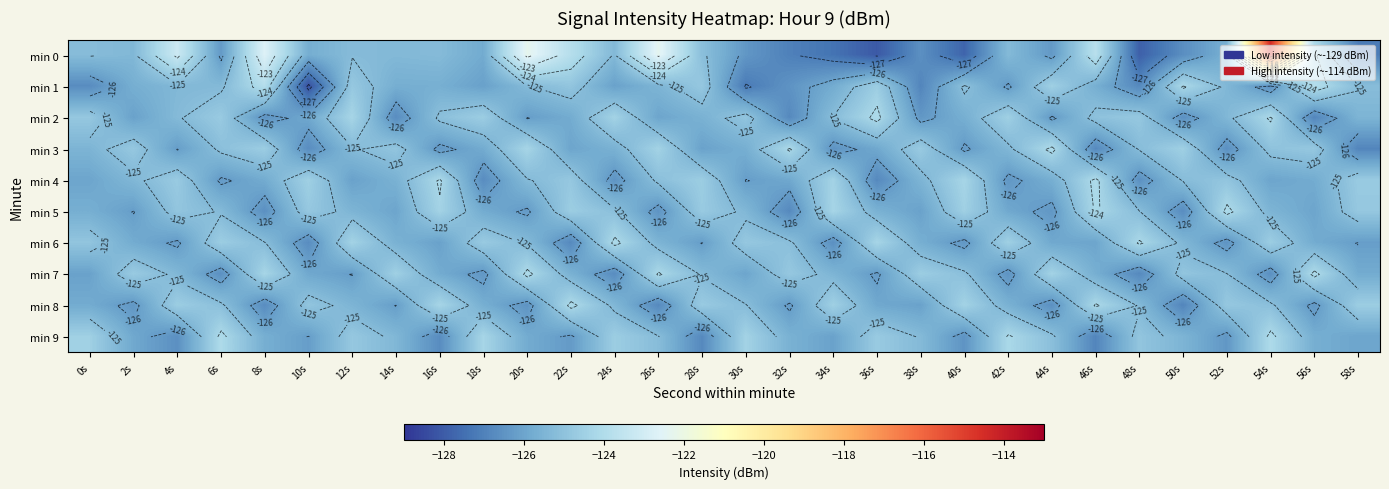

Which category has the highest value across all series?

54s